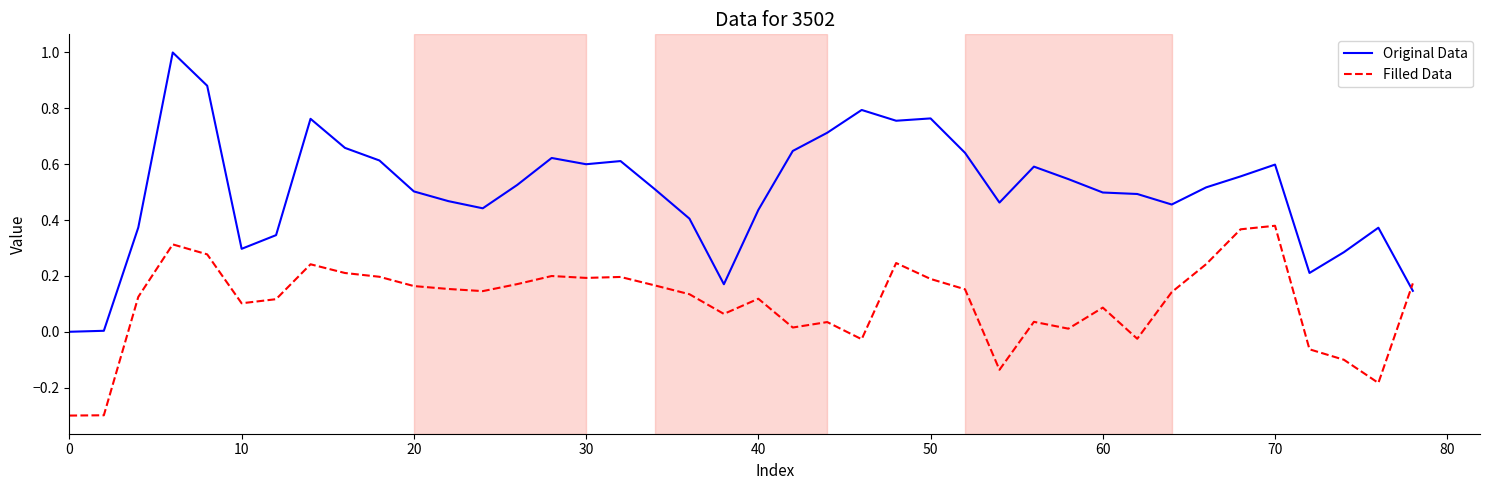

List the series in order of their peak value, highest first.

Original Data, Filled Data